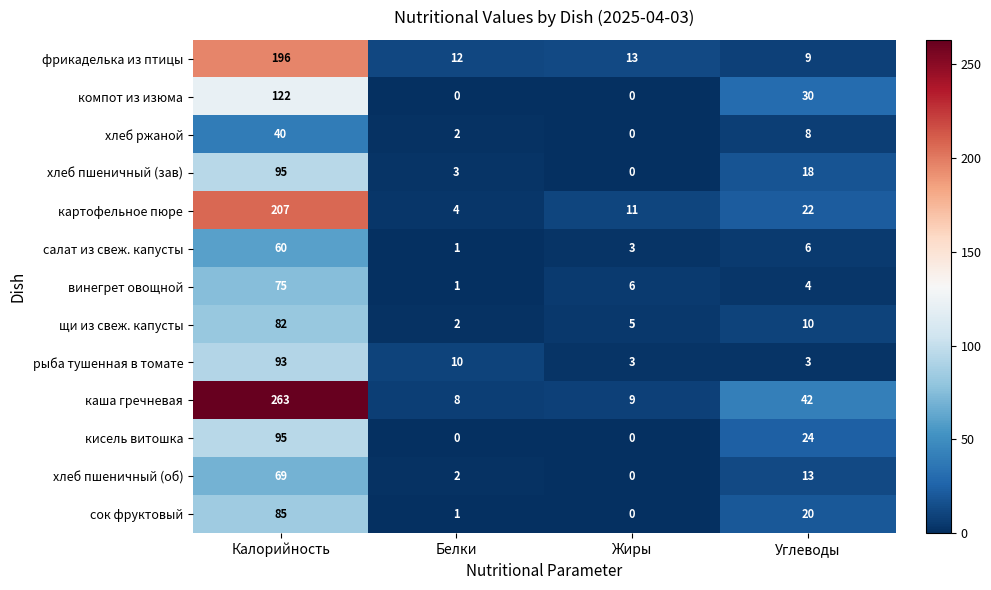

Which series changed the most between Калорийность and Белки?

каша гречневая